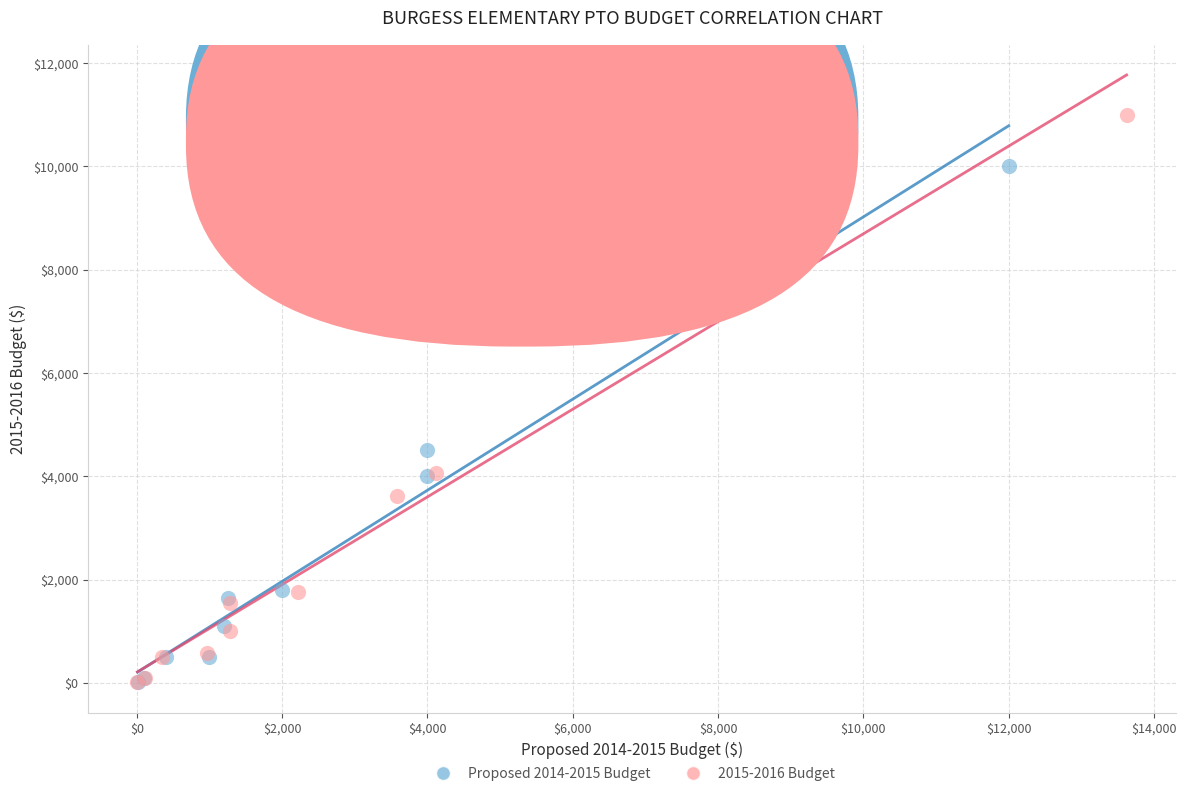

Which series contains the highest Y value?

2015-2016 Budget